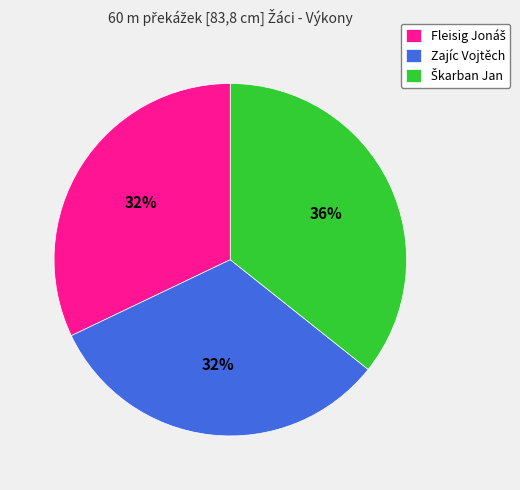

To the nearest percent, what portion does Zajíc Vojtěch represent?

32%